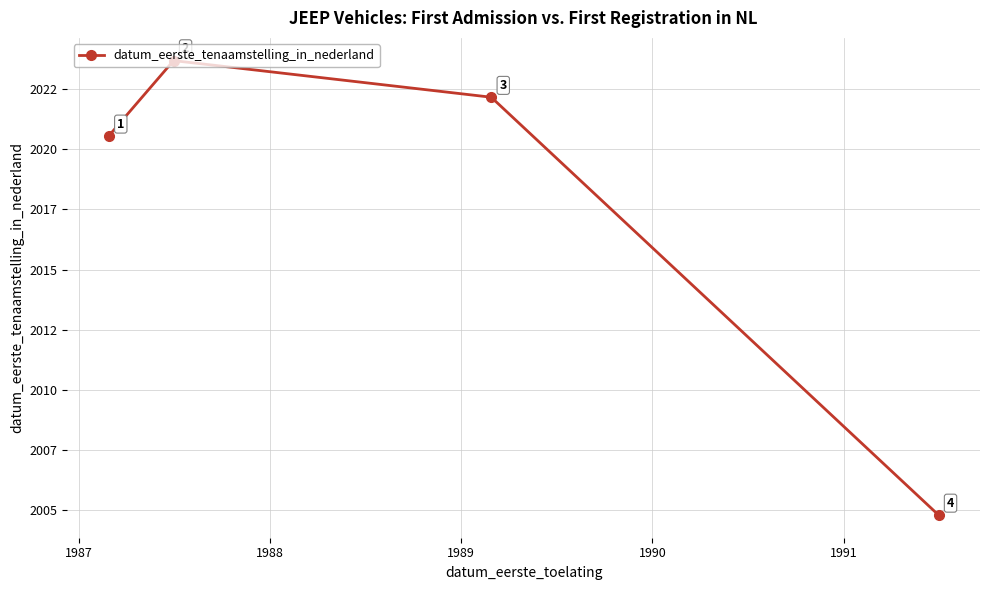

Which category has the highest value across all series?

1987